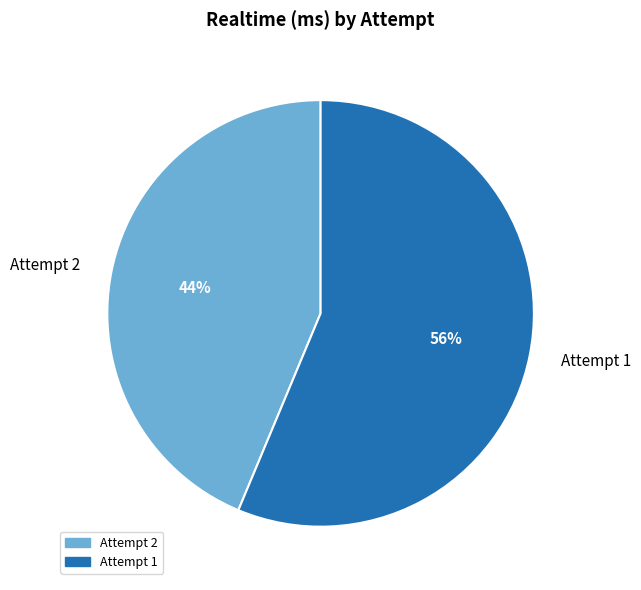

Rank the categories by value from lowest to highest.

Attempt 2, Attempt 1